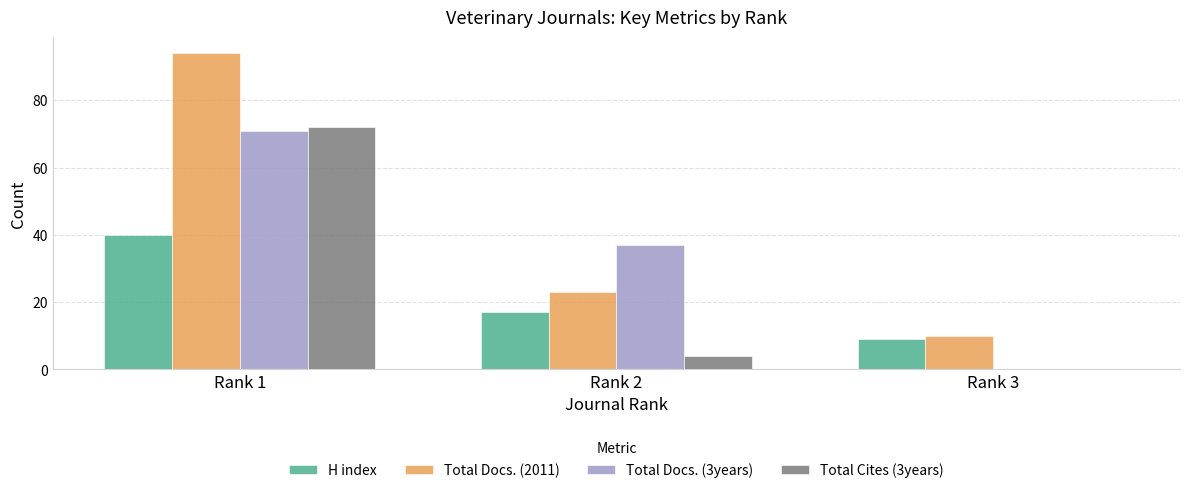

What are all the series names shown in the legend?

H index, Total Docs. (2011), Total Docs. (3years), Total Cites (3years)